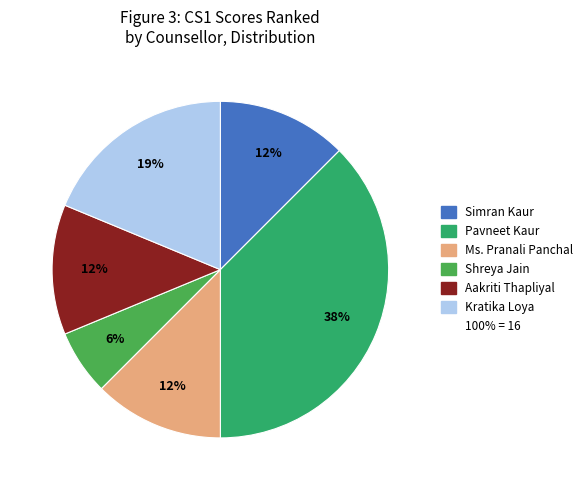

Which slice is the largest?

Pavneet Kaur